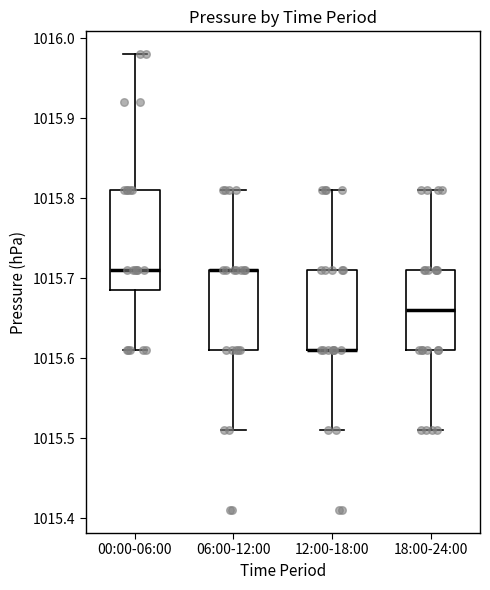

Reading left to right, read every box against the y-axis: the position of its median line, the range the box covers, and the ends of its whiskers. The values are not printed on the chart, so give them approximately, as read against the axis.

00:00-06:00: median 1015.71, box 1015.69 to 1015.81, whiskers 1015.61 to 1015.98
06:00-12:00: median 1015.71 (drawn on the box's upper edge), box 1015.61 to 1015.71, whiskers 1015.51 to 1015.81
12:00-18:00: median 1015.61 (drawn on the box's lower edge), box 1015.61 to 1015.71, whiskers 1015.51 to 1015.81
18:00-24:00: median 1015.66, box 1015.61 to 1015.71, whiskers 1015.51 to 1015.81